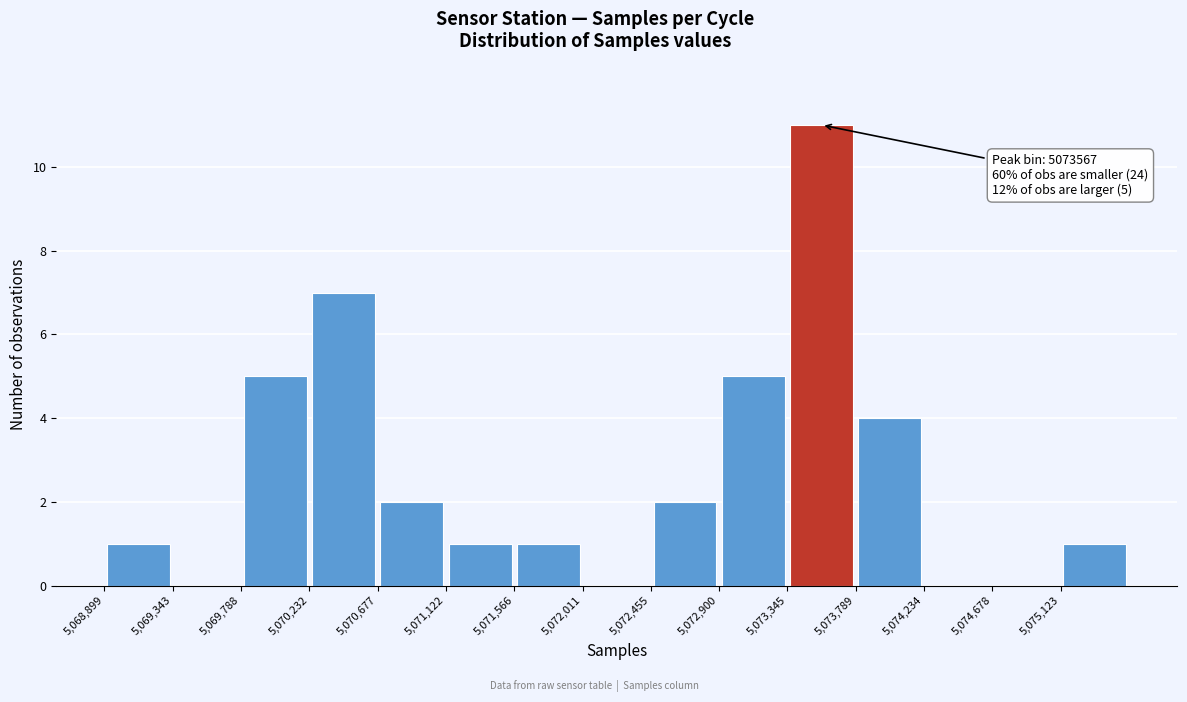

Over which range of the x-axis is the bar tallest?

5073350 to 5073800